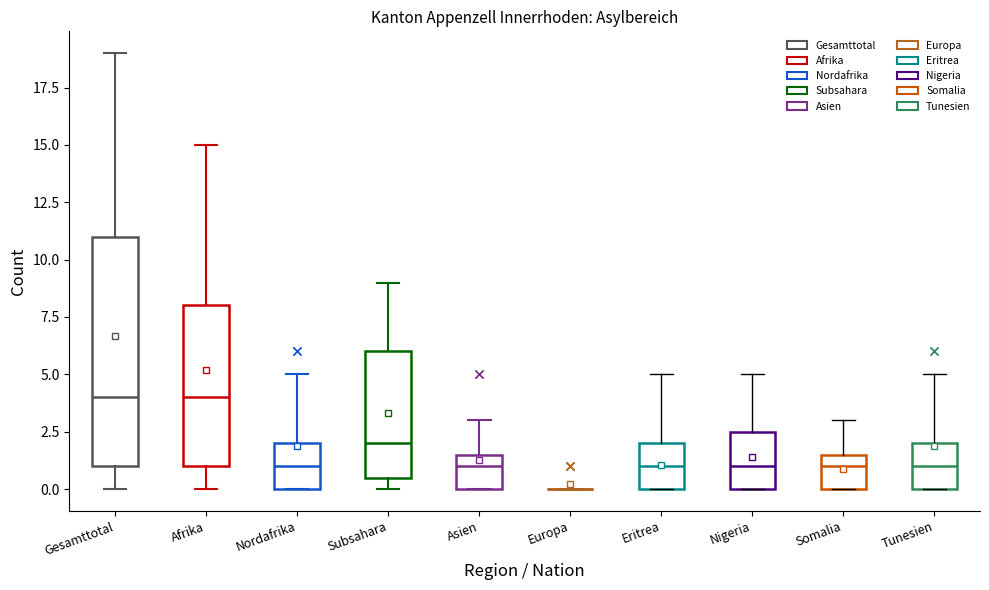

Reading left to right, read every box against the y-axis: the position of its median line, the range the box covers, and the ends of its whiskers. The values are not printed on the chart, so give them approximately, as read against the axis.

Gesamttotal: median 4.0, box 1.0 to 11.0, whiskers 0.0 to 19.0
Afrika: median 4.0, box 1.0 to 8.0, whiskers 0.0 to 15.0
Nordafrika: median 1.0, box 0.0 to 2.0, whiskers 0.0 to 5.0
Subsahara: median 2.0, box 0.5 to 6.0, whiskers 0.0 to 9.0
Asien: median 1.0, box 0.0 to 1.5, whiskers 0.0 to 3.0
Europa: box collapsed to a line at 0.0, whiskers 0.0 to 0.0
Eritrea: median 1.0, box 0.0 to 2.0, whiskers 0.0 to 5.0
Nigeria: median 1.0, box 0.0 to 2.5, whiskers 0.0 to 5.0
Somalia: median 1.0, box 0.0 to 1.5, whiskers 0.0 to 3.0
Tunesien: median 1.0, box 0.0 to 2.0, whiskers 0.0 to 5.0